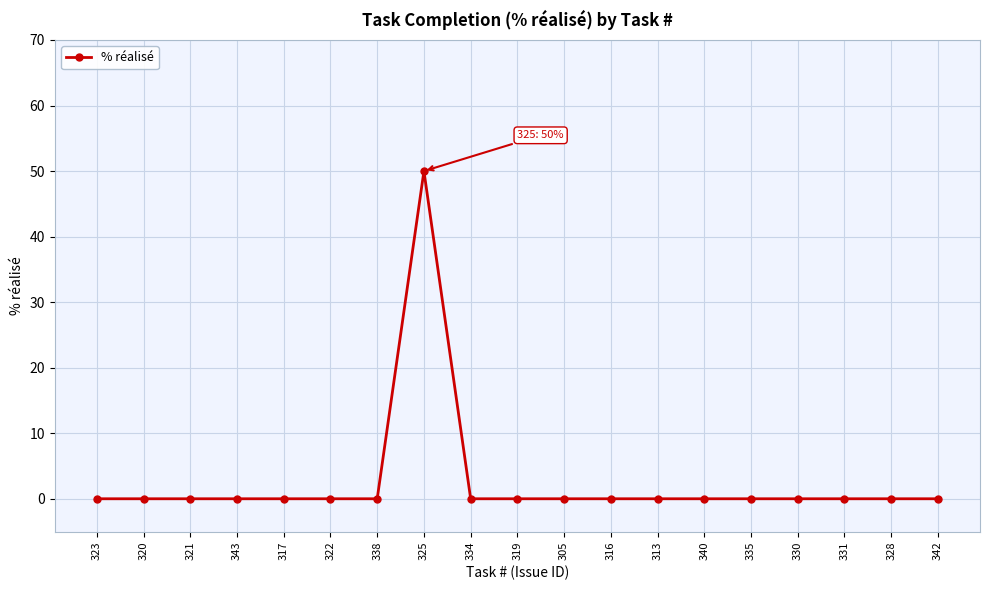

What is the difference between the maximum and minimum values?

50